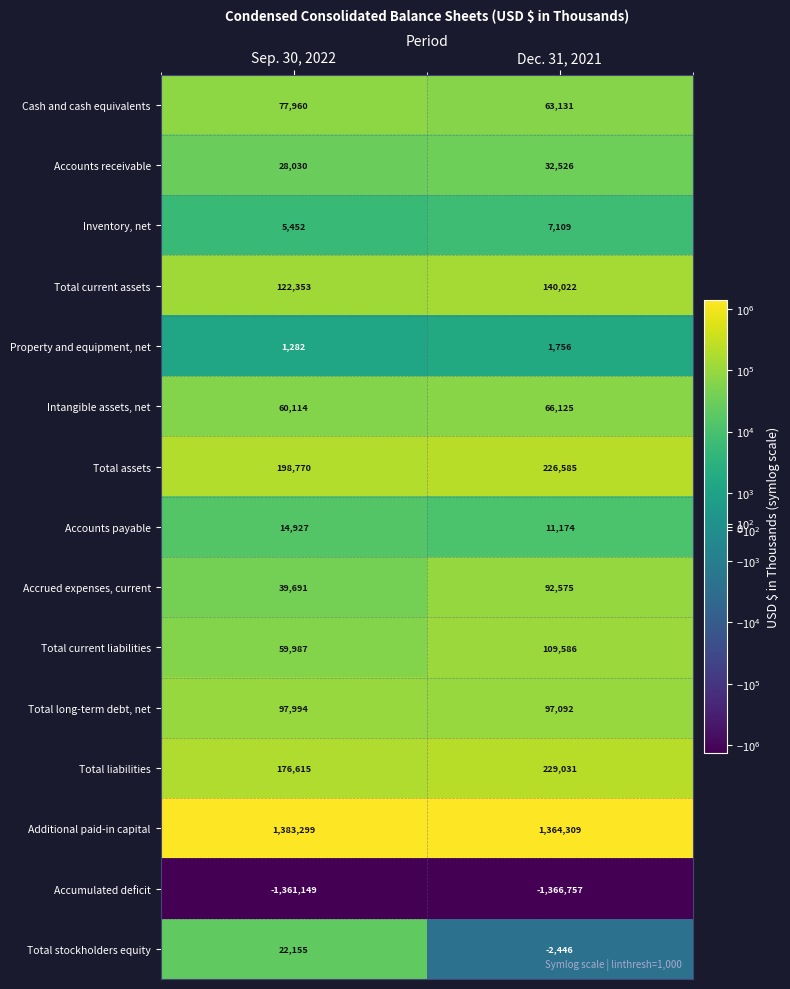

At Dec. 31, 2021, list the series in order from smallest to largest.

Accumulated deficit, Total stockholders equity, Property and equipment, net, Inventory, net, Accounts payable, Accounts receivable, Cash and cash equivalents, Intangible assets, net, Accrued expenses, current, Total long-term debt, net, Total current liabilities, Total current assets, Total assets, Total liabilities, Additional paid-in capital